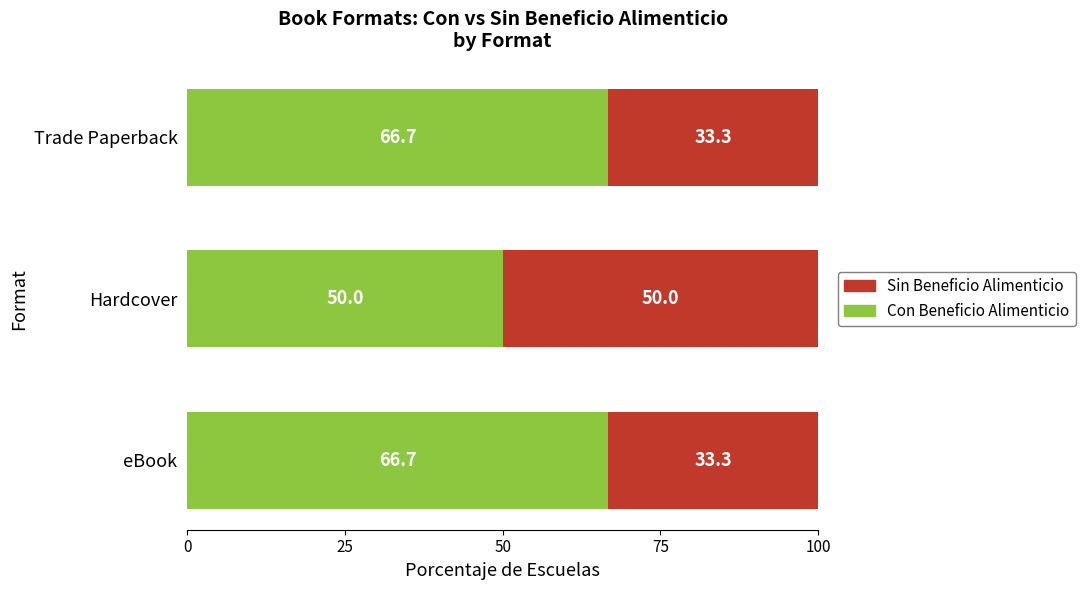

What value does the Con Beneficio Alimenticio series have at Hardcover?

50.0